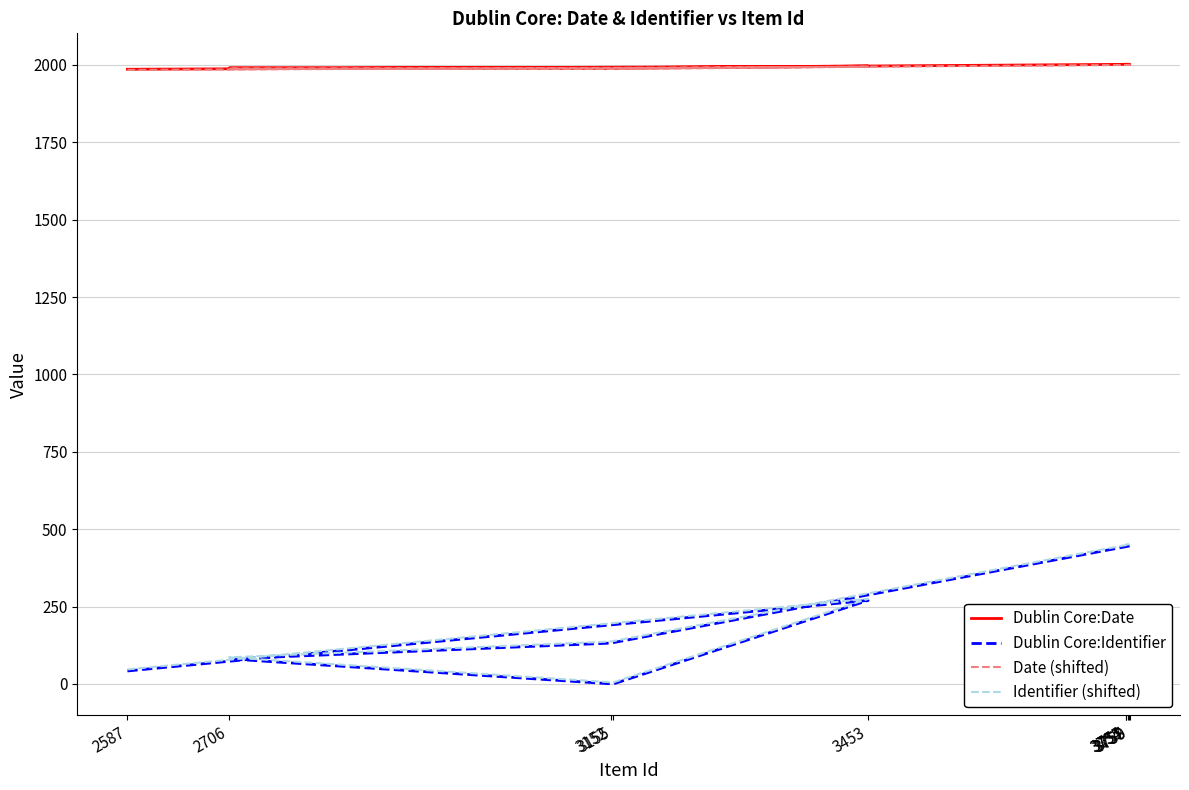

Reading left to right, list all the values displayed in this chart.

Dublin Core:Date: 2587=1986	3453=1996	3155=1989	2706=1990	3152=1991	3759=2002	3758=2002	3757=2002	3755=2002	3754=2002
Dublin Core:Identifier: 2587=42	3453=270	3155=0	2706=81	3152=132	3759=446	3758=446	3757=446	3755=446	3754=446
Date (shifted): 2587=1984	3453=1994	3155=1987	2706=1988	3152=1989	3759=2000	3758=2000	3757=2000	3755=2000	3754=2000
Identifier (shifted): 2587=47	3453=275	3155=5	2706=86	3152=137	3759=451	3758=451	3757=451	3755=451	3754=451